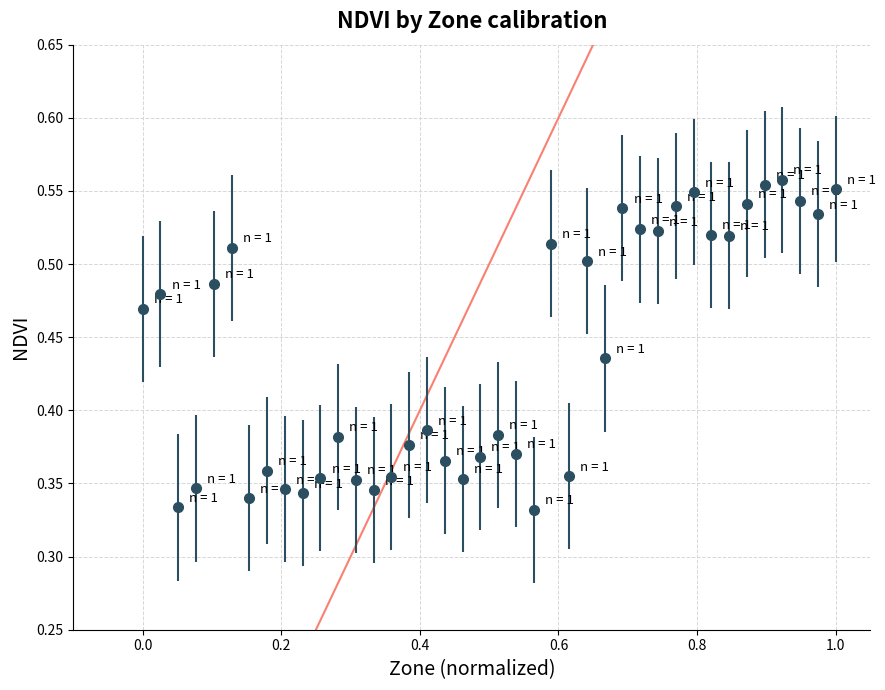

What is the sum of all values?

17.5